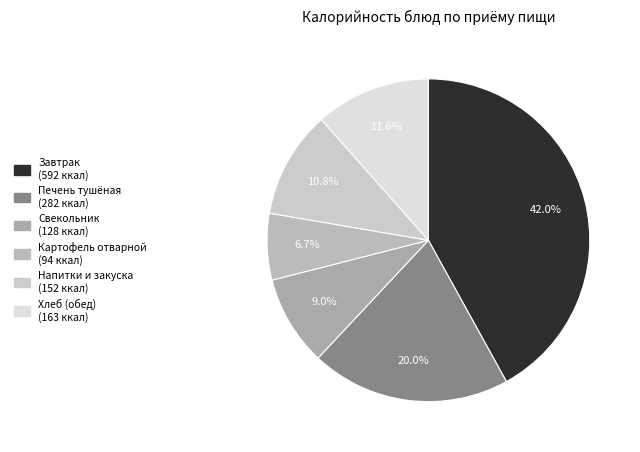

To the nearest percent, what is the average slice percentage?

17%